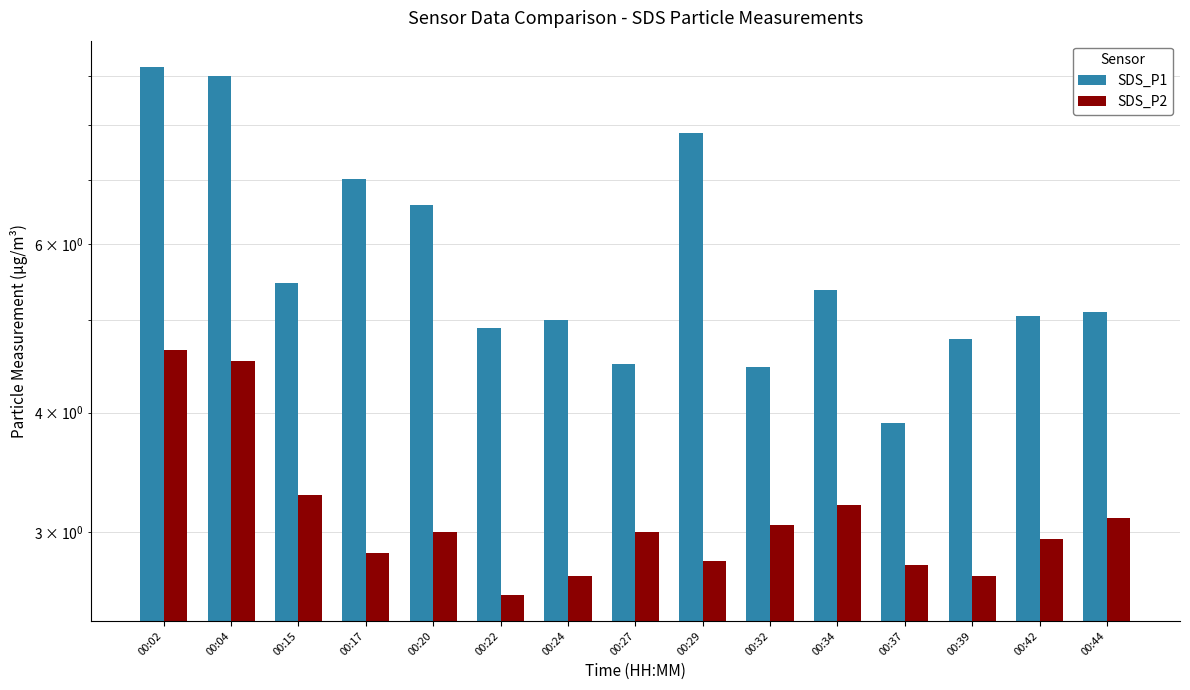

How many bars are there in total?

30